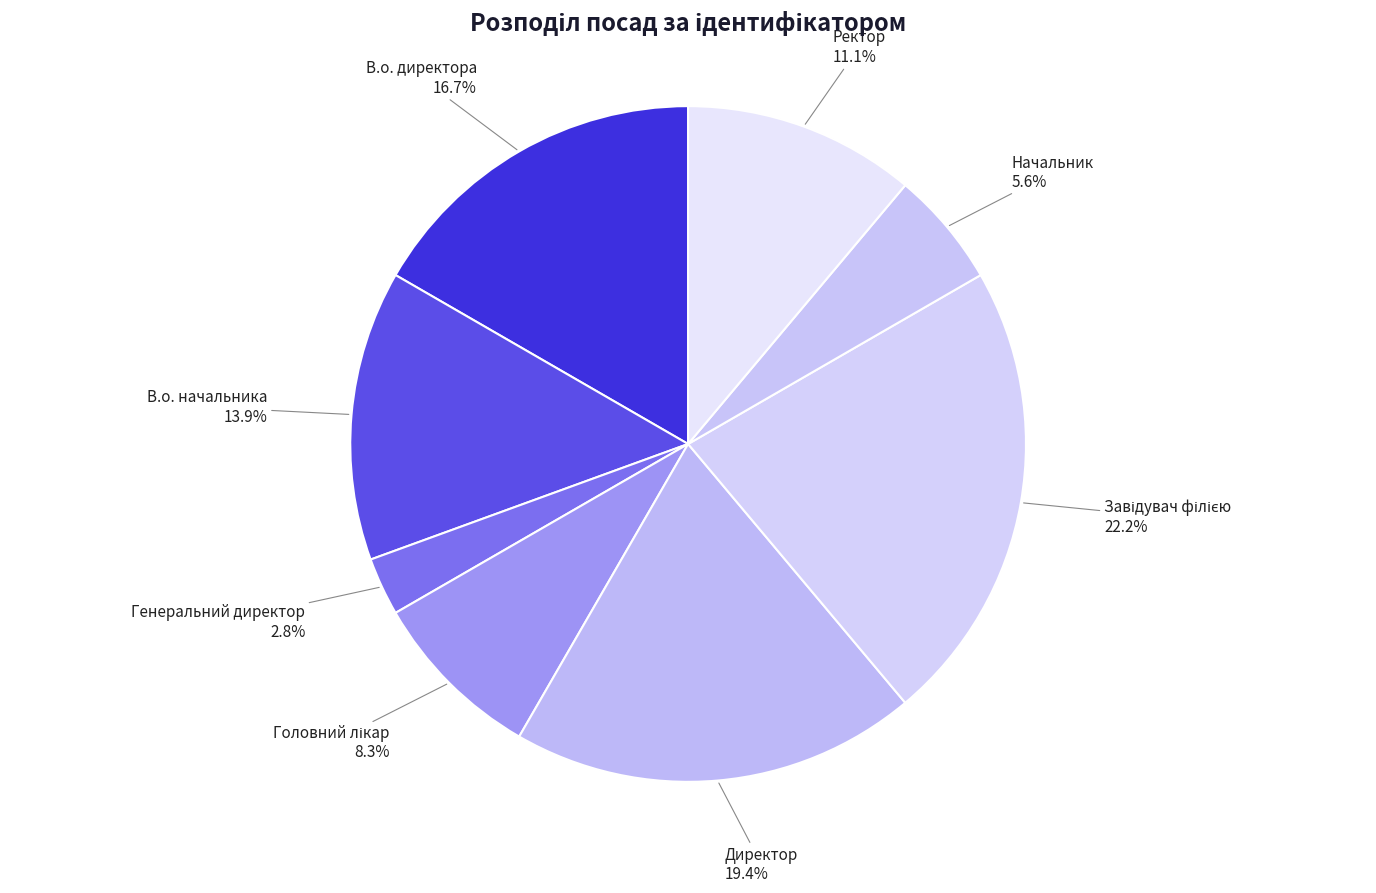

What is the ratio of the value at В.о. директора to the value at Директор?

0.9